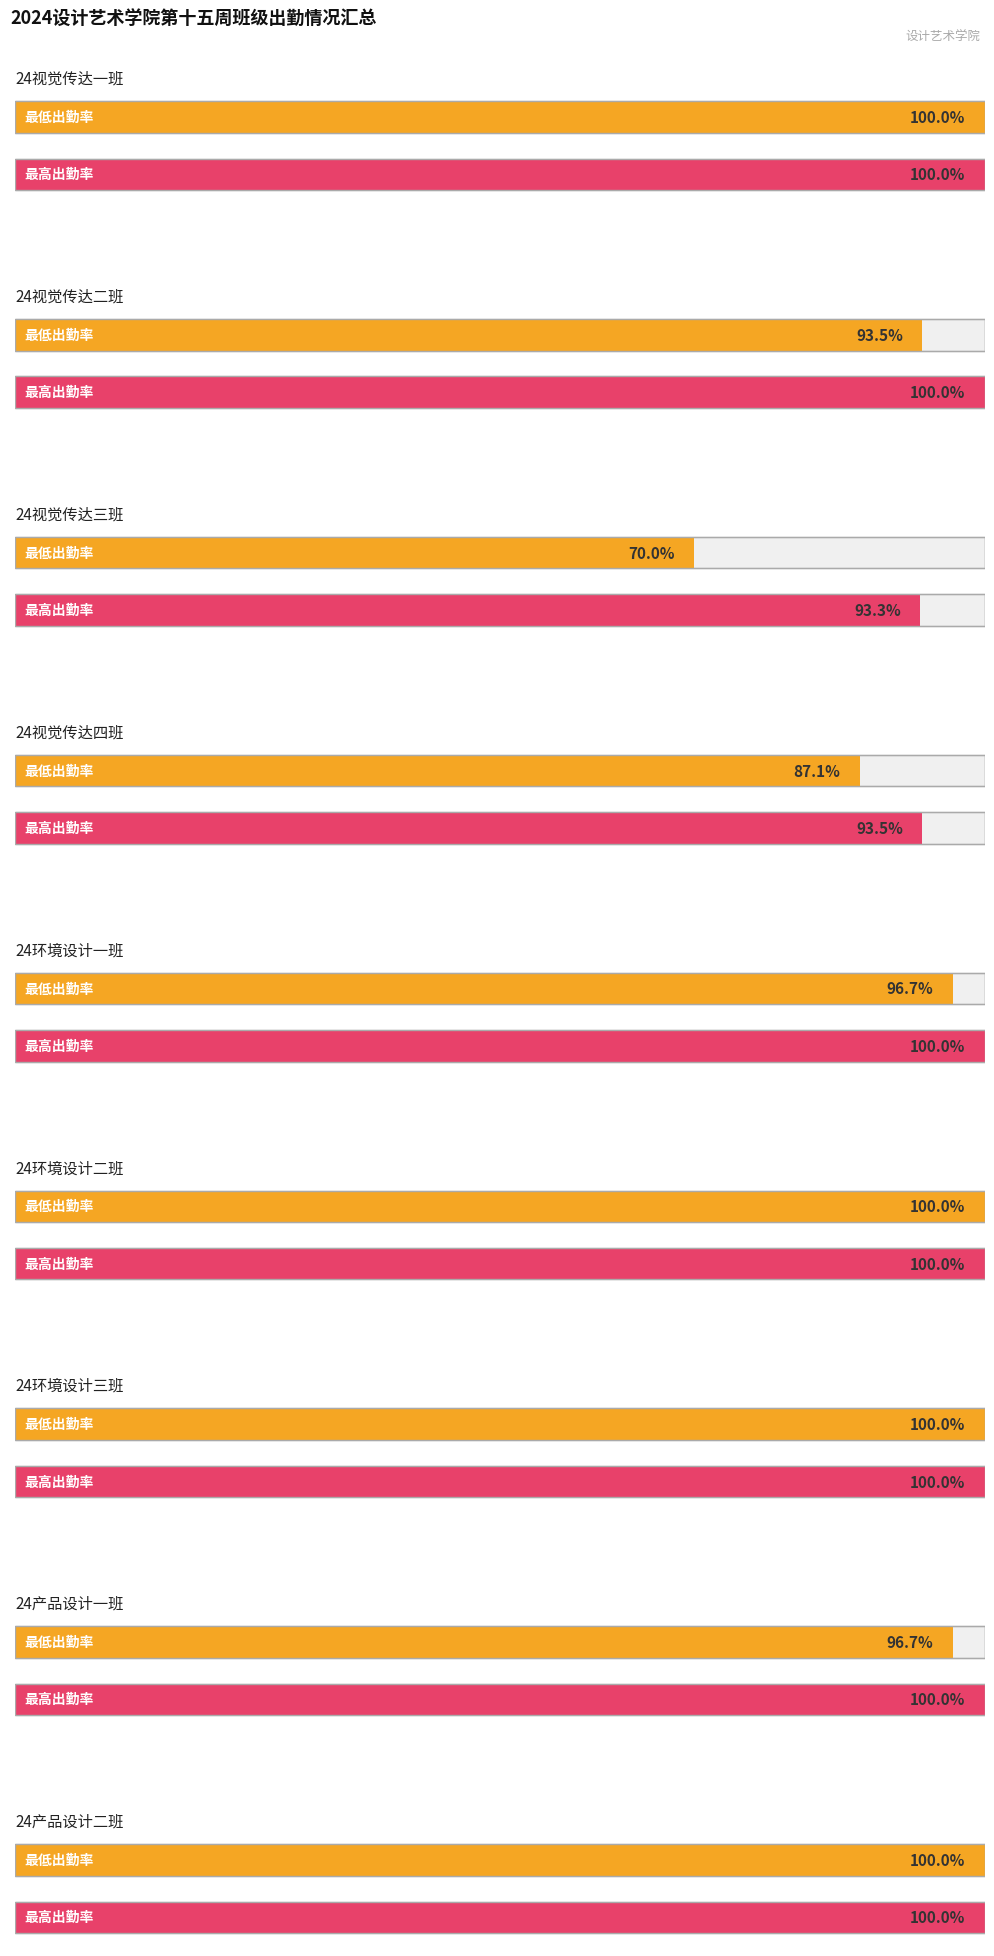

The 实到_min series shows 41 at 24视觉传达二班. True or false?

False